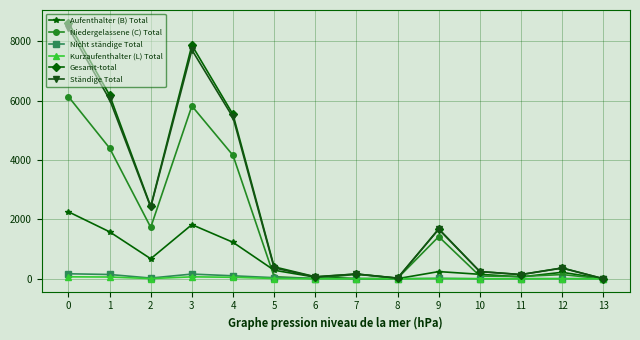

How many categories are shown in the chart?

14